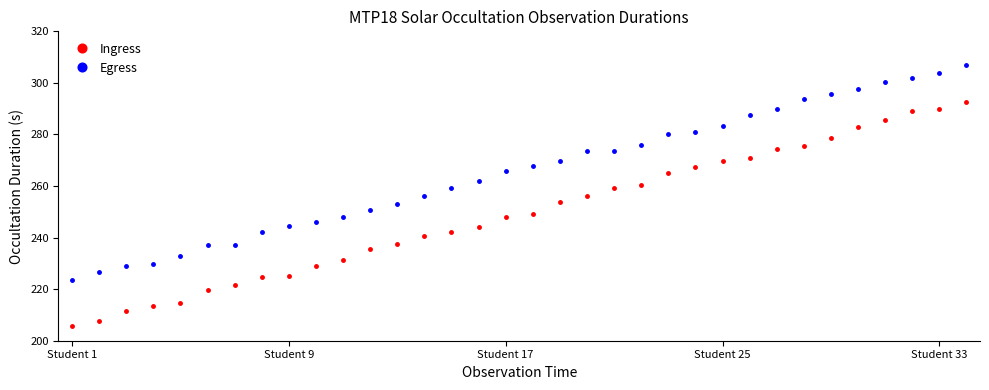

What is the value of the Ingress point at the 31st from the left?

285.7